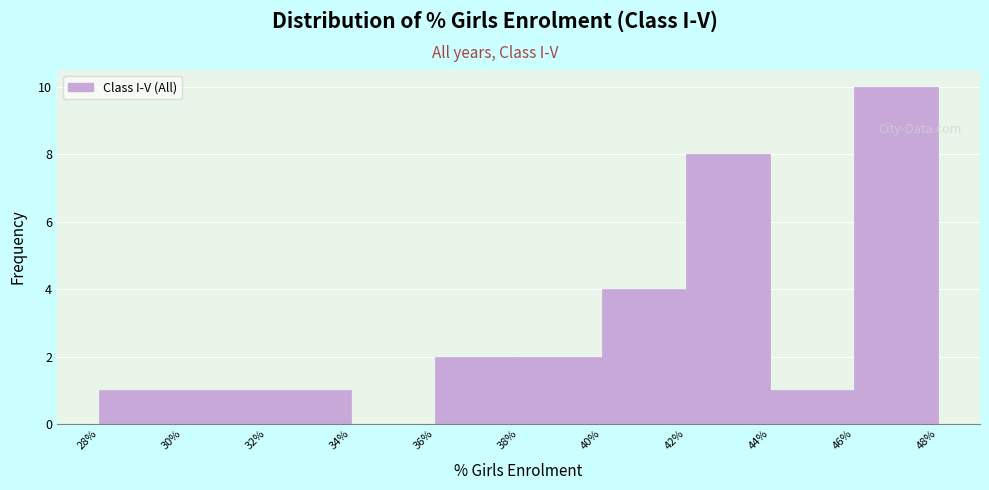

How tall is the bar that spans 28% to 30% on the x-axis? The values are not printed on the chart, so give them approximately, as read against the axis.

1